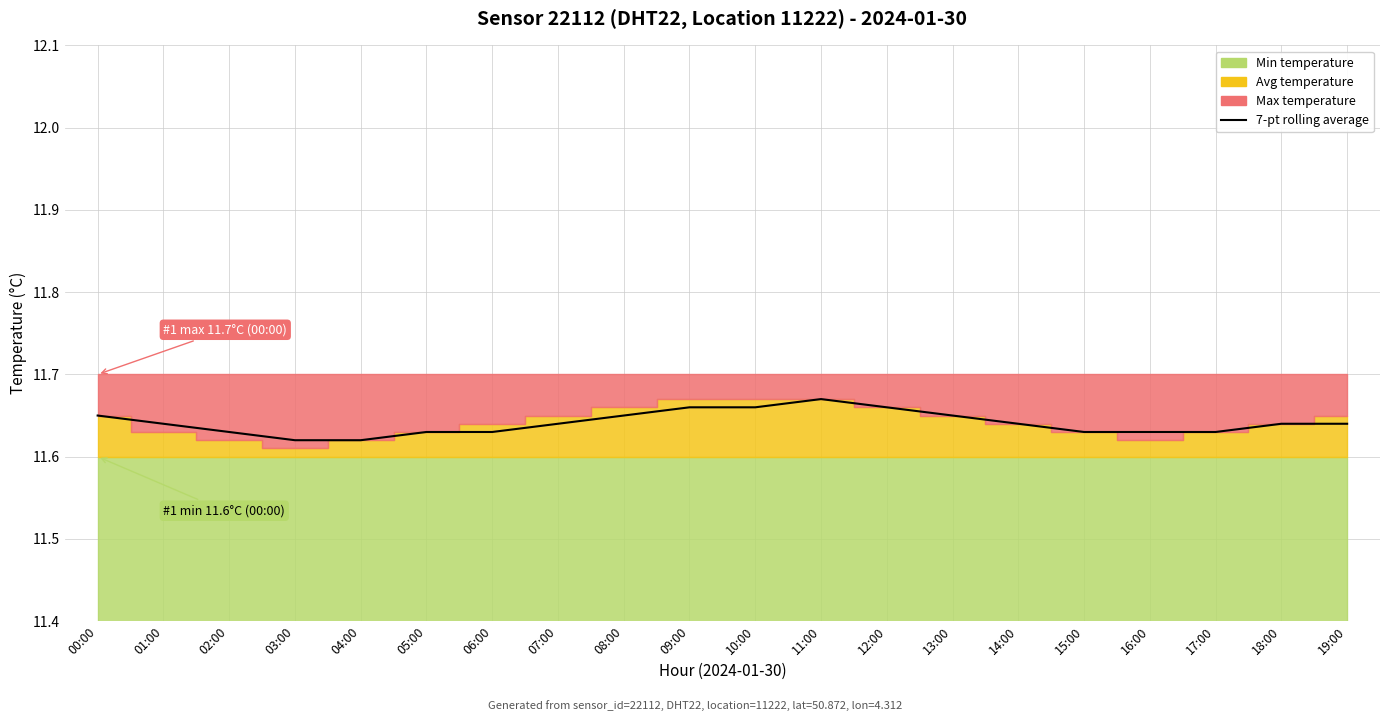

What is the value of the 8th point from the left?

11.6